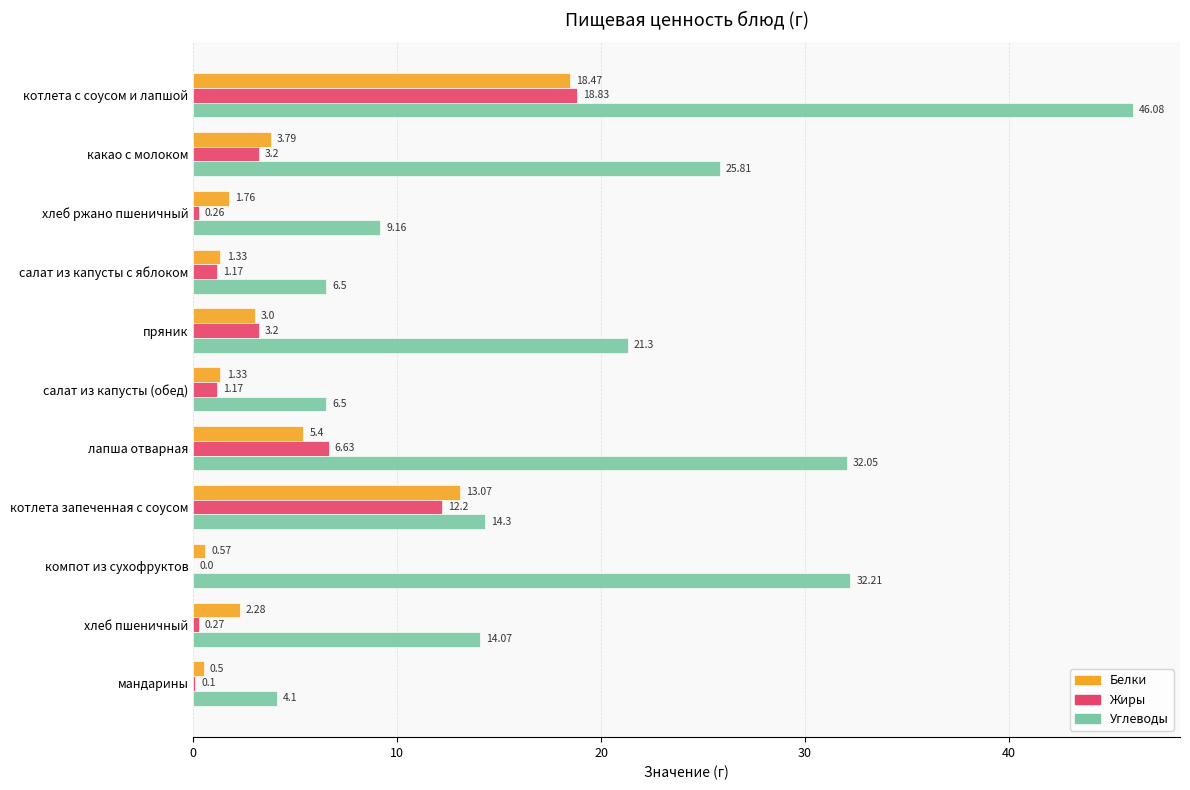

Where is Углеводы nearest to the value 25?

какао с молоком